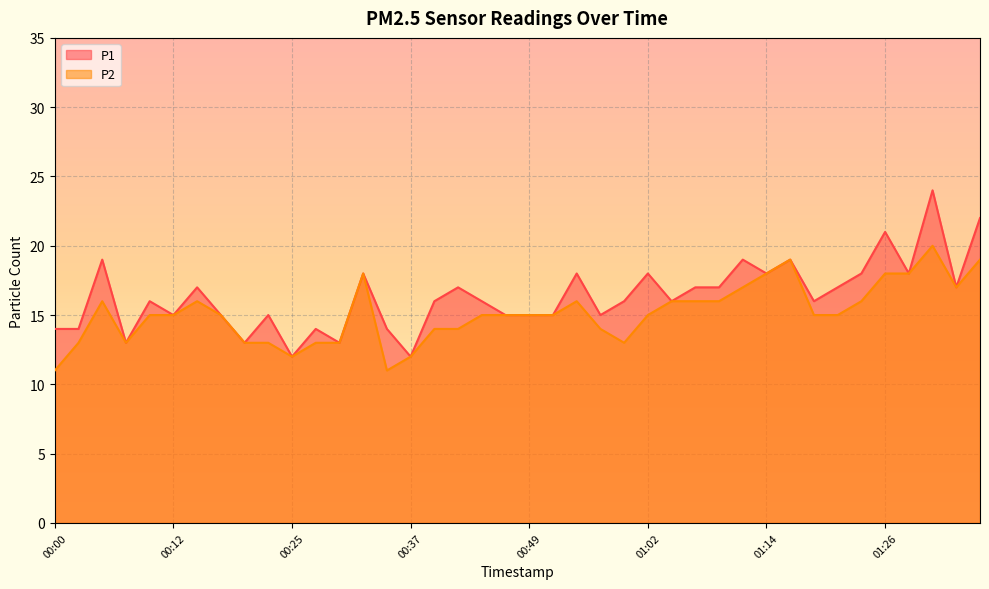

Which series has the widest spread of values?

P1